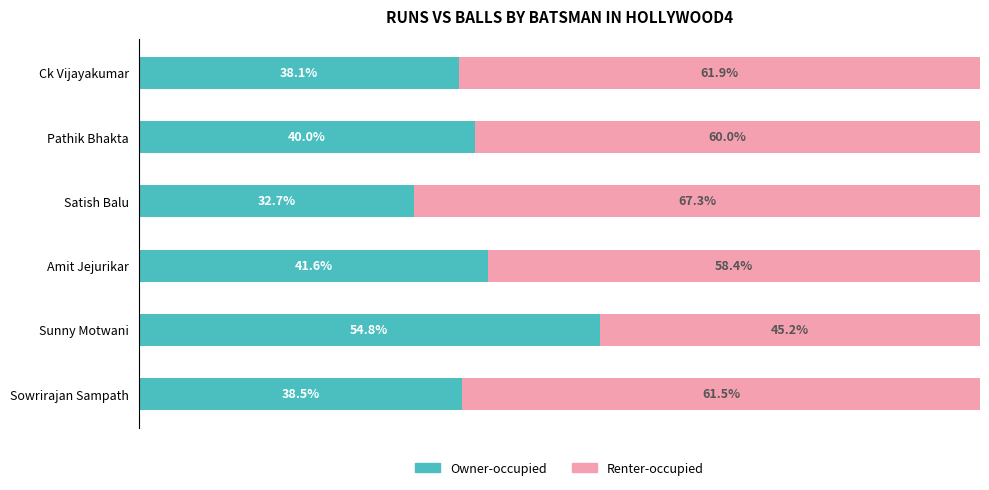

Where is Owner-occupied nearest to the value 43?

Amit Jejurikar